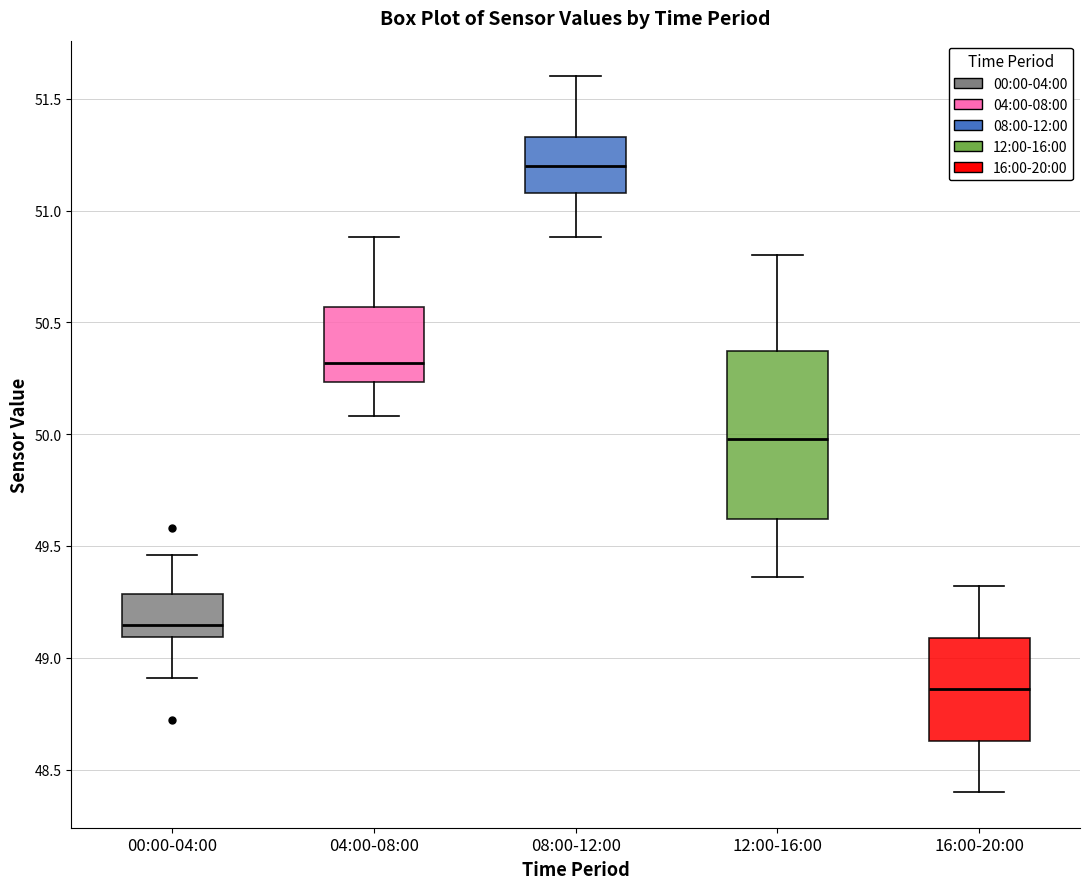

Reading left to right, transcribe this box plot: for each box, give where its median line is, the range the box spans, and where its two whiskers end, as read against the y-axis. The values are not printed on the chart, so give them approximately, as read against the axis.

00:00-04:00: median 49.15, box 49.10 to 49.30, whiskers 48.90 to 49.45
04:00-08:00: median 50.30, box 50.25 to 50.55, whiskers 50.10 to 50.90
08:00-12:00: median 51.20, box 51.10 to 51.35, whiskers 50.90 to 51.60
12:00-16:00: median 50.00, box 49.60 to 50.35, whiskers 49.35 to 50.80
16:00-20:00: median 48.85, box 48.65 to 49.10, whiskers 48.40 to 49.30